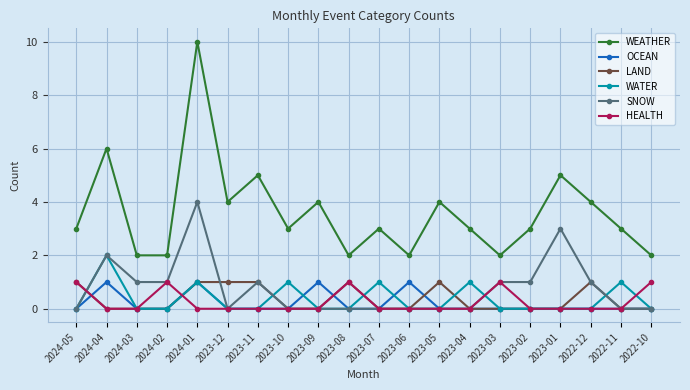

Between 2023-05 and 2023-03, which series saw the biggest shift?

WEATHER